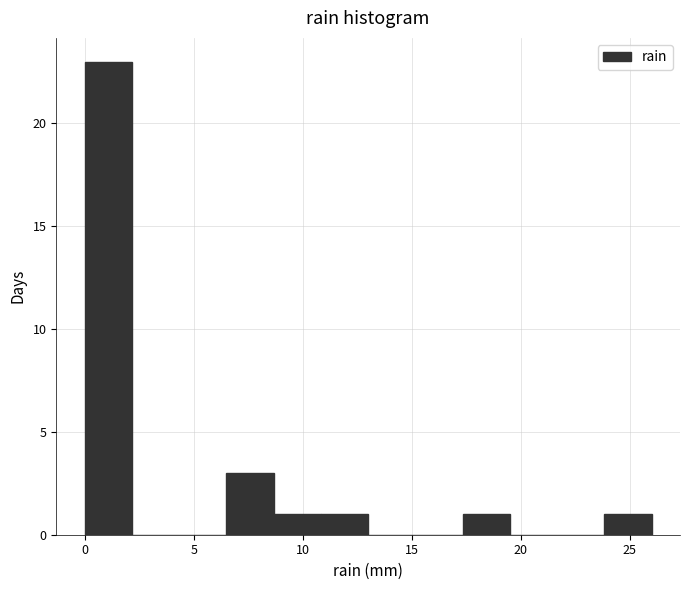

Over which range of the x-axis is the bar tallest?

0.0 to 2.0